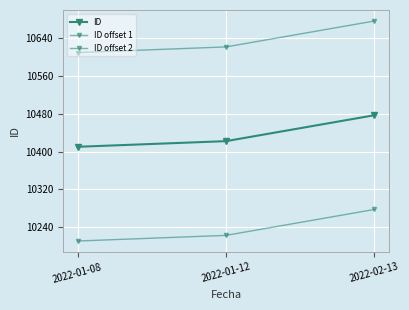

Reading left to right, what are all the values shown in this chart?

ID: 2022-01-08=10410	2022-01-12=10422	2022-02-13=10477
ID offset 1: 2022-01-08=10610	2022-01-12=10622	2022-02-13=10677
ID offset 2: 2022-01-08=10210	2022-01-12=10222	2022-02-13=10277